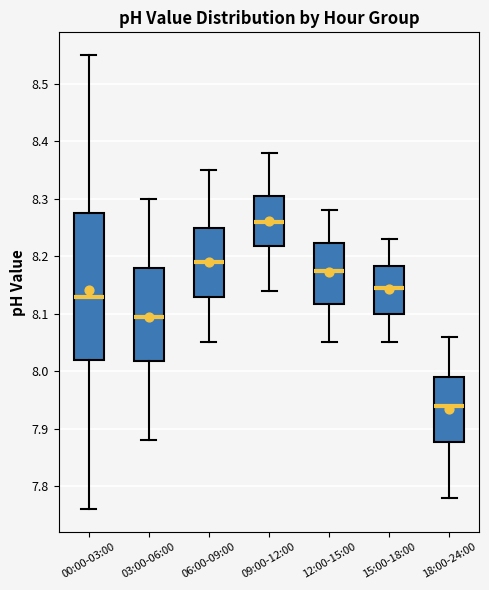

Reading left to right, transcribe this box plot: for each box, give where its median line is, the range the box spans, and where its two whiskers end, as read against the y-axis. The values are not printed on the chart, so give them approximately, as read against the axis.

00:00-03:00: median 8.13, box 8.02 to 8.28, whiskers 7.76 to 8.55
03:00-06:00: median 8.10, box 8.02 to 8.18, whiskers 7.88 to 8.30
06:00-09:00: median 8.19, box 8.13 to 8.25, whiskers 8.05 to 8.35
09:00-12:00: median 8.26, box 8.22 to 8.31, whiskers 8.14 to 8.38
12:00-15:00: median 8.18, box 8.12 to 8.22, whiskers 8.05 to 8.28
15:00-18:00: median 8.15, box 8.10 to 8.18, whiskers 8.05 to 8.23
18:00-24:00: median 7.94, box 7.88 to 7.99, whiskers 7.78 to 8.06